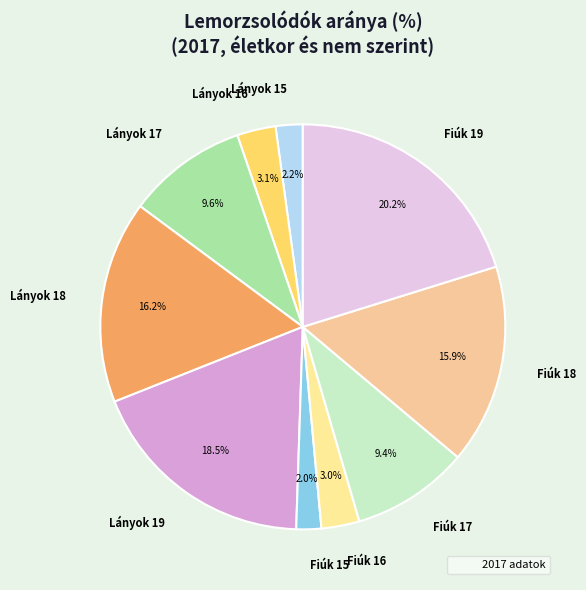

Does Fiúk 18 account for over 50% of the chart?

No